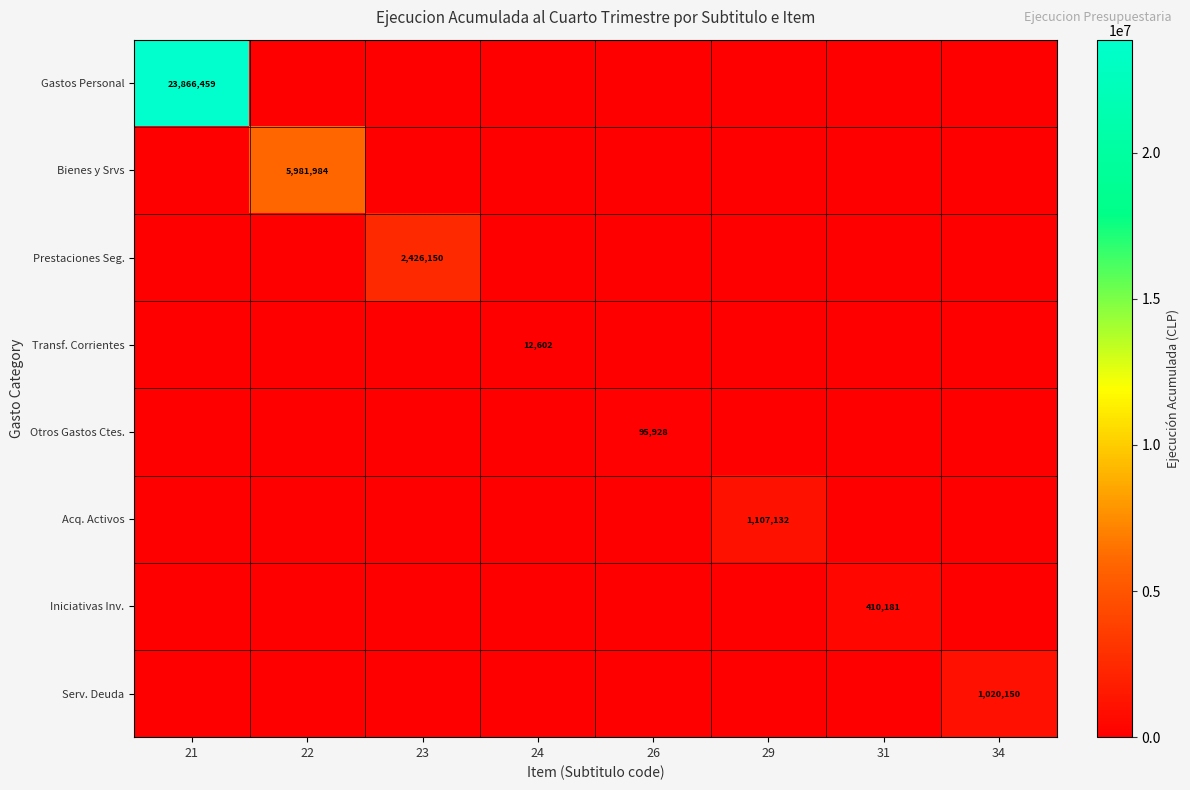

Which label corresponds to the smallest value in the chart?

22